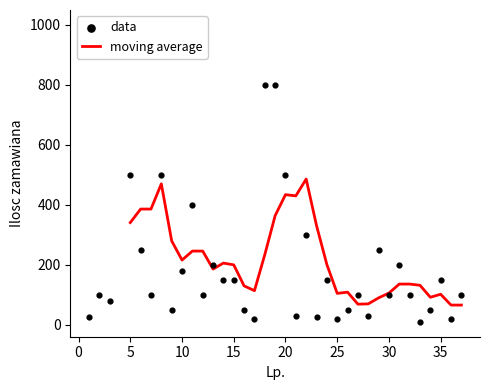

Approximately how many times larger is the value at 34 compared to 27?

0.5